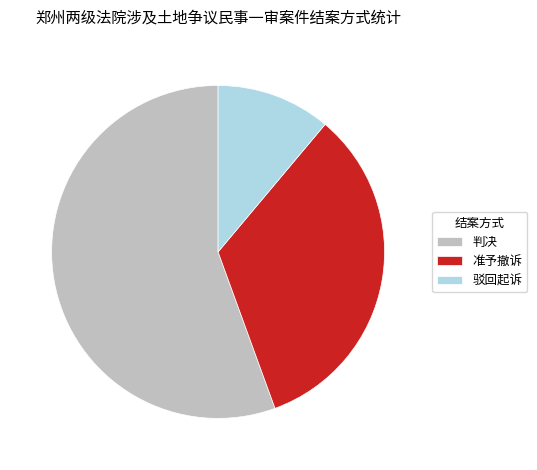

Do 判决 and 准予撤诉 together represent more than half of the pie?

Yes